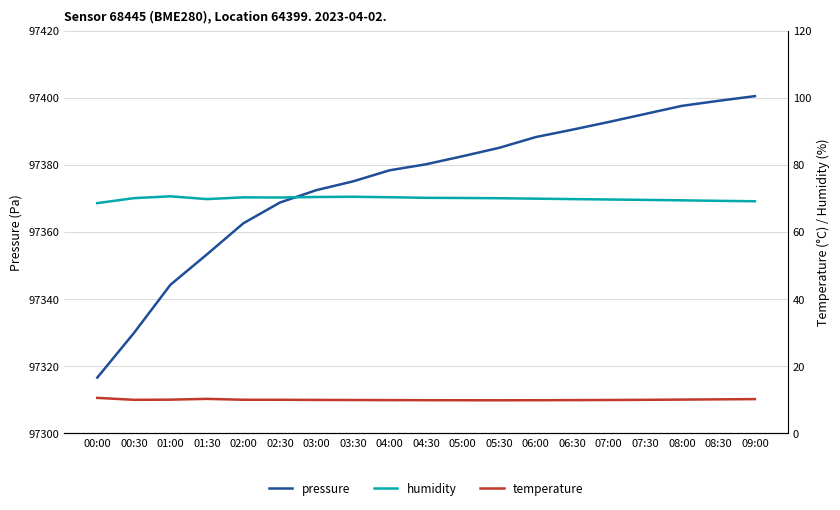

Count the number of categories in the chart.

19